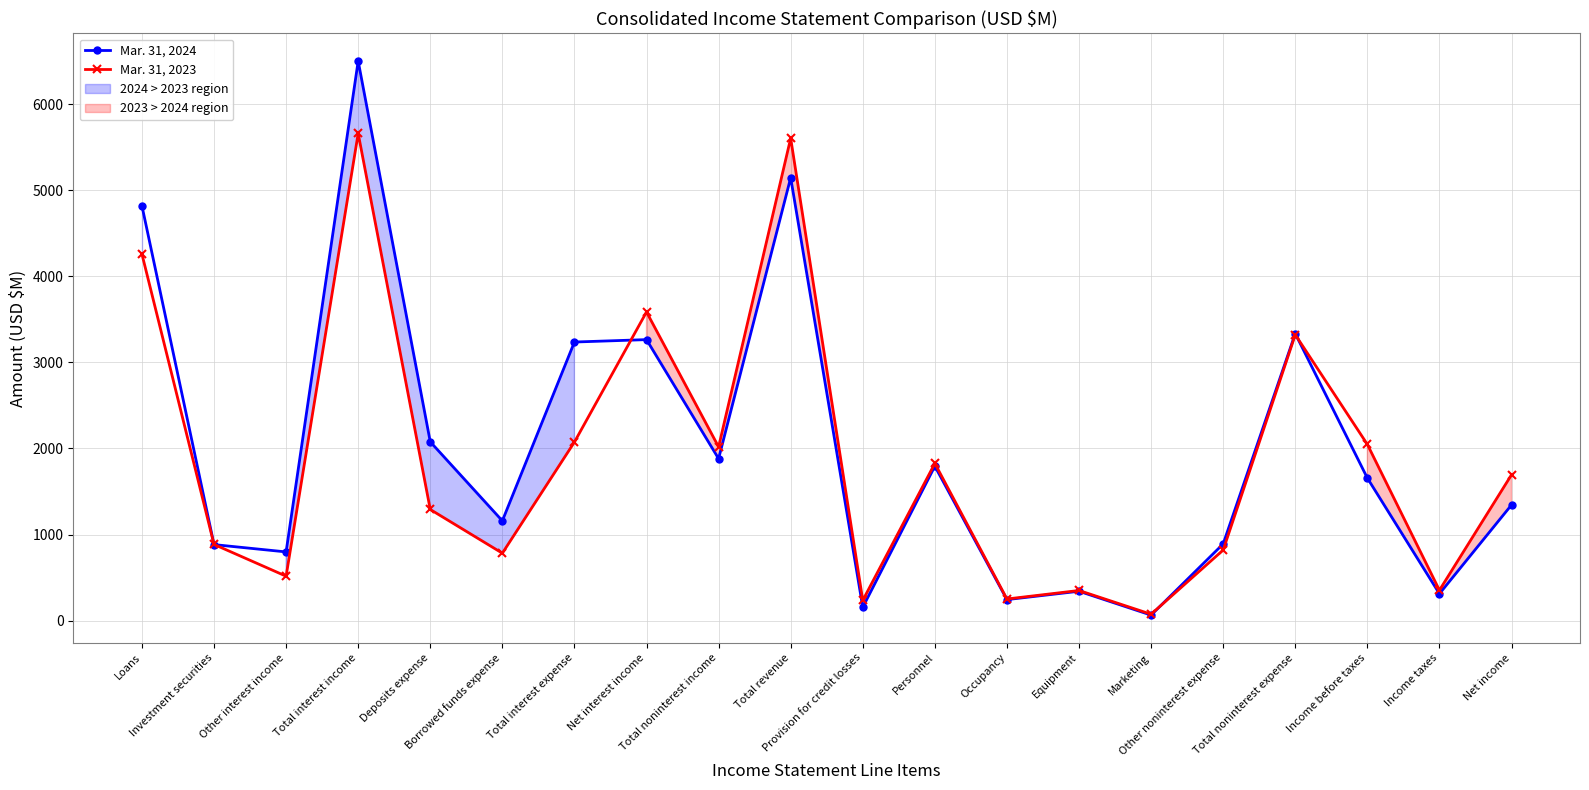

What is the difference between the second highest and minimum values in the Mar. 31, 2024 series?

5081